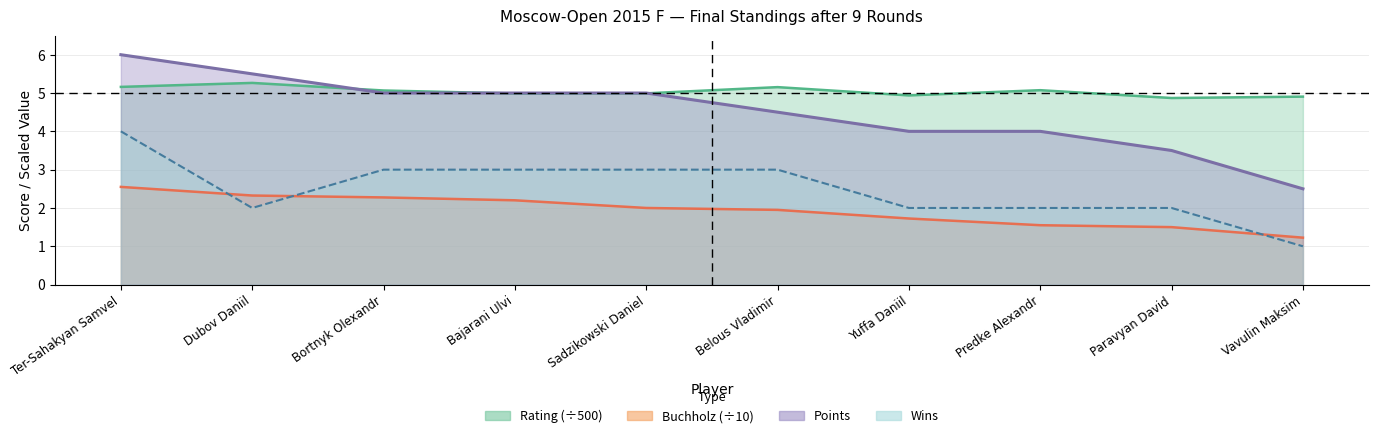

True or false: Buchholz has more than 1 points higher than both neighbors.

False